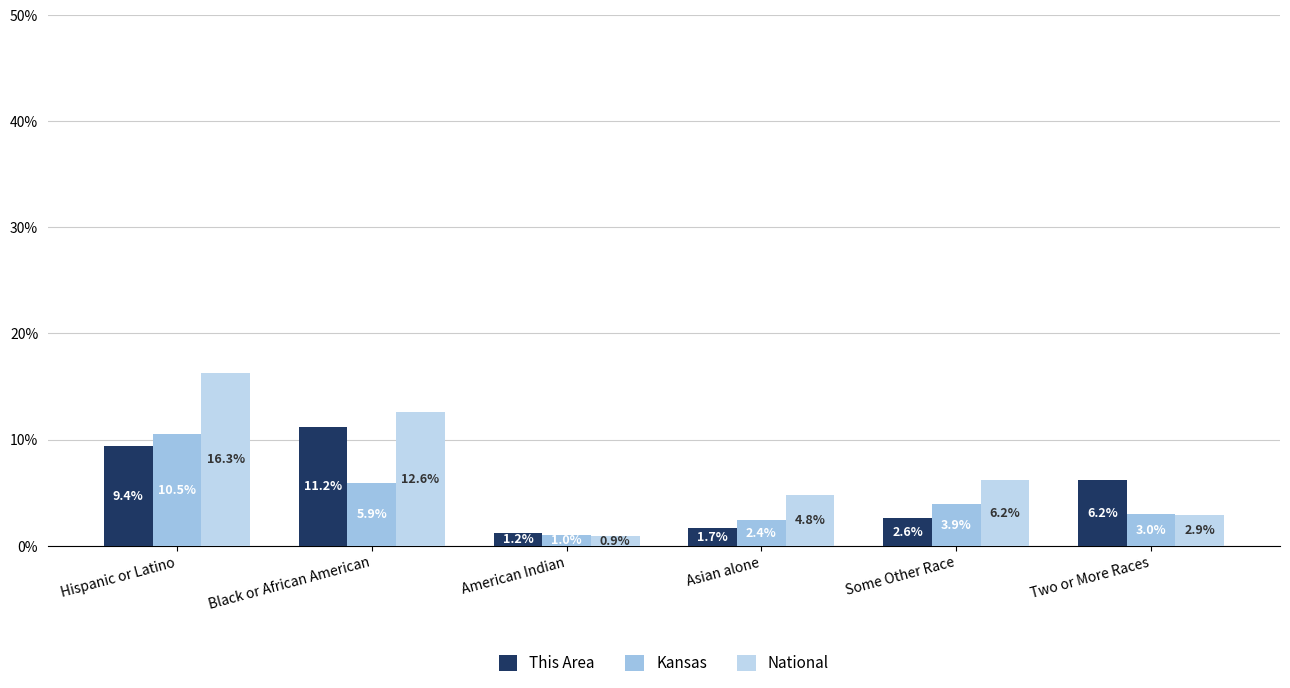

Count the number of categories in the chart.

6